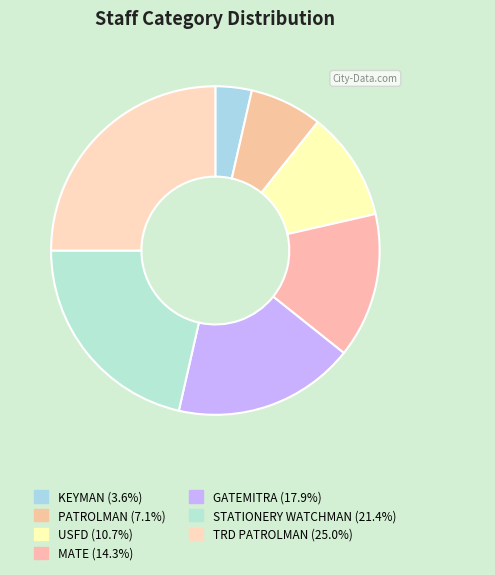

Which slice is the smallest?

KEYMAN